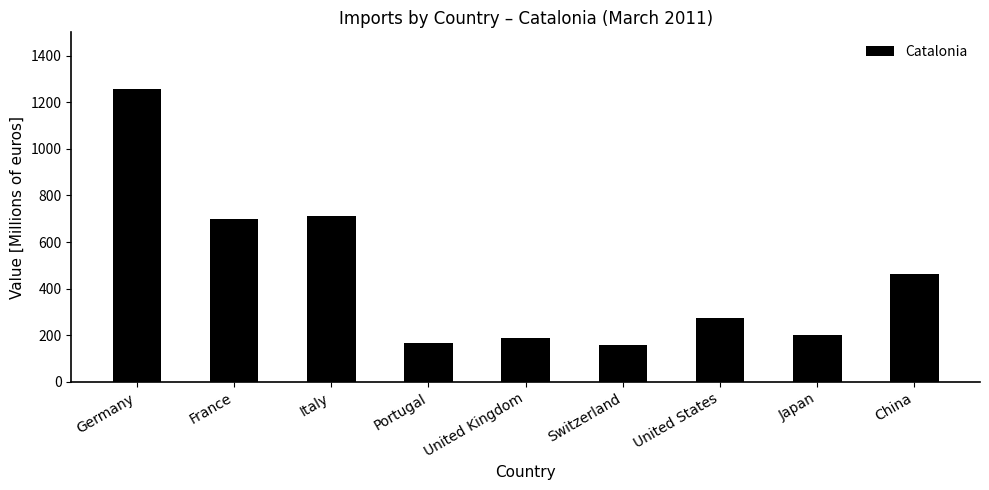

The chart shows a value of 426.3 at France. True or false?

False